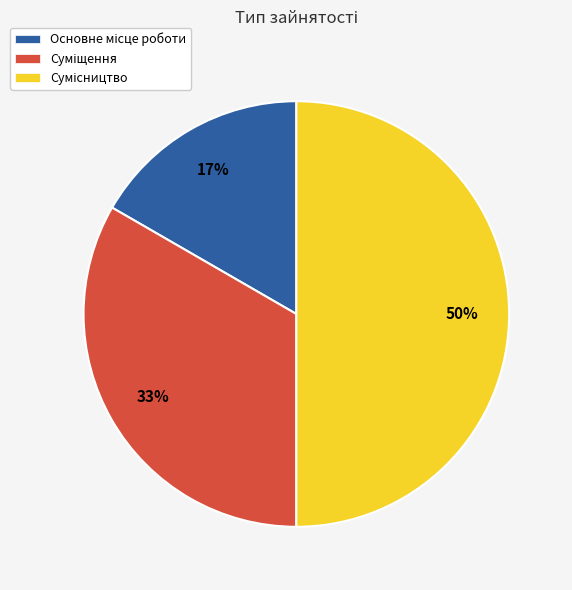

To the nearest percent, what is the average slice percentage?

33%